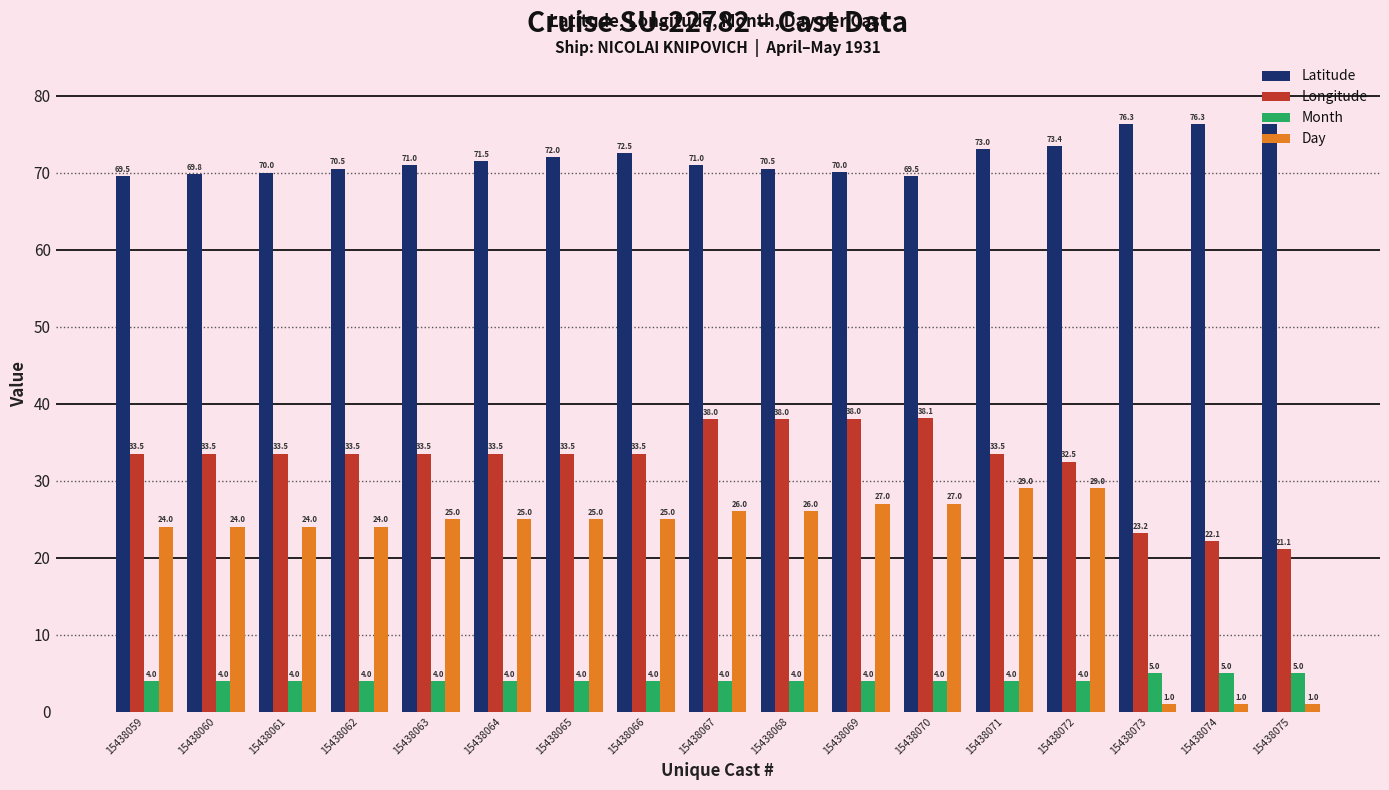

At 15438072, list the series in order from smallest to largest.

Month, Day, Longitude, Latitude